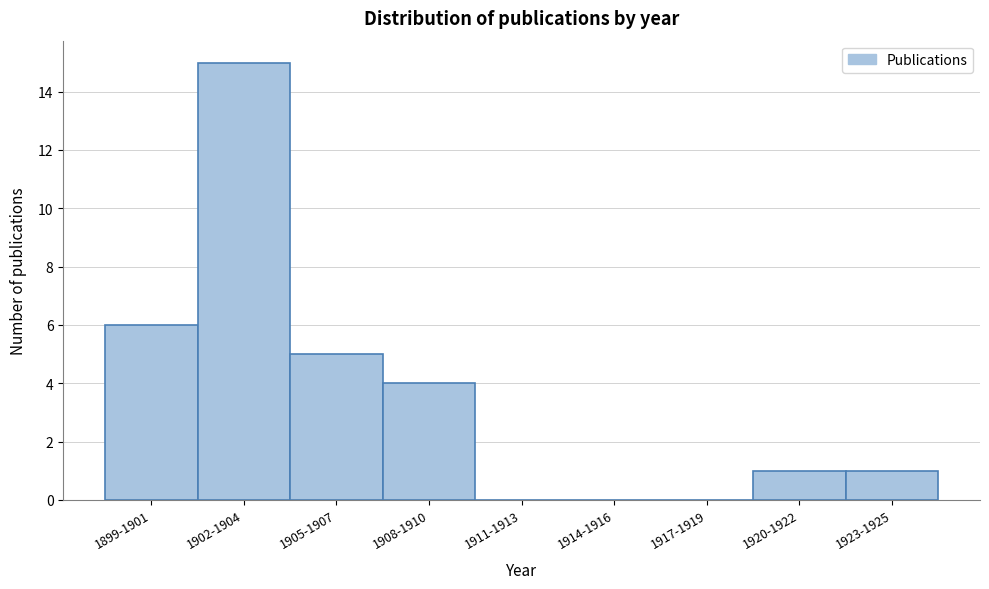

Reading left to right, transcribe all the data shown in this chart.

1899-1901=6	1902-1904=15	1905-1907=5	1908-1910=4	1911-1913=0	1914-1916=0	1917-1919=0	1920-1922=1	1923-1925=1